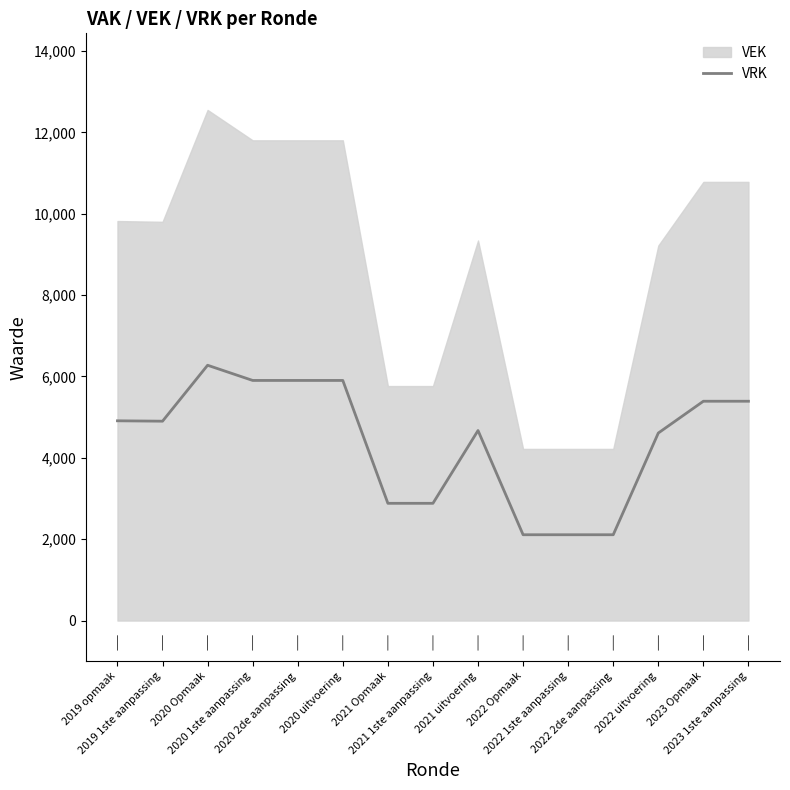

How many points are lower than both their immediate neighbors (excluding endpoints)?

1